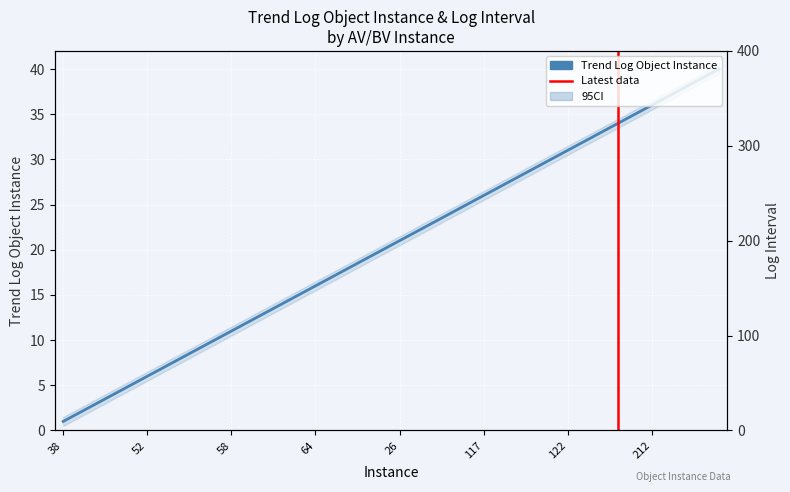

The chart shows a value of 35 at 204. True or false?

True